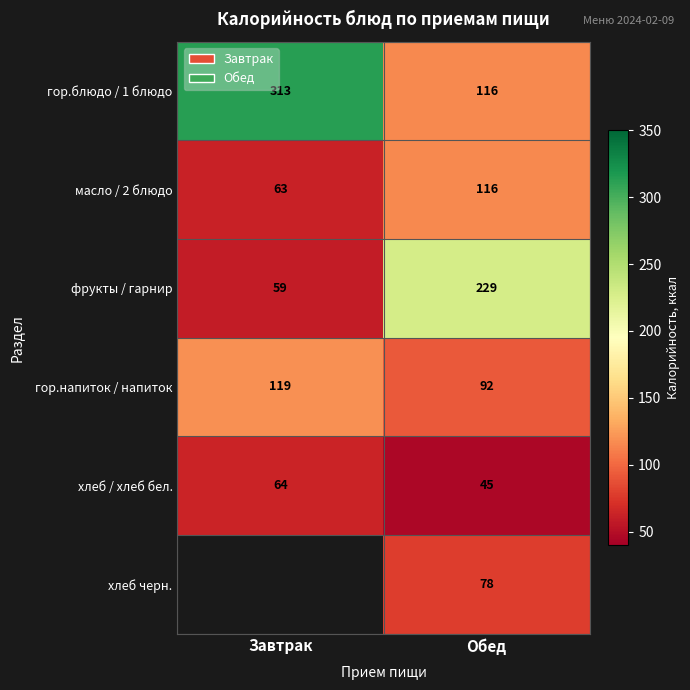

Rank the categories by хлеб / хлеб бел. value from highest to lowest.

Завтрак, Обед